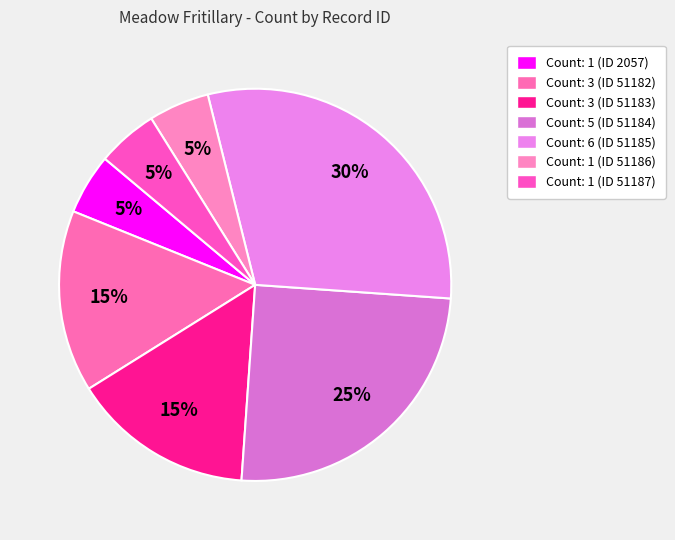

How many slices are in this pie chart?

7